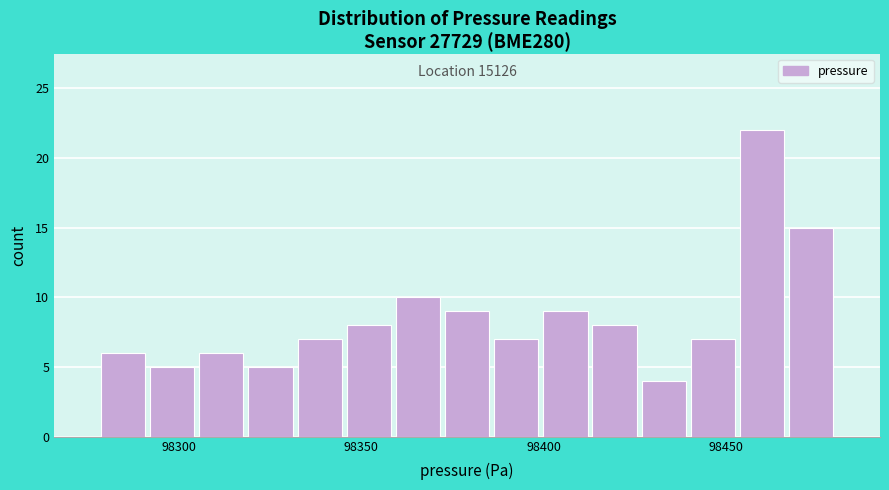

Around what value on the x-axis is the tallest bar? Give the approximate position of its centre, as read against the axis.

98460